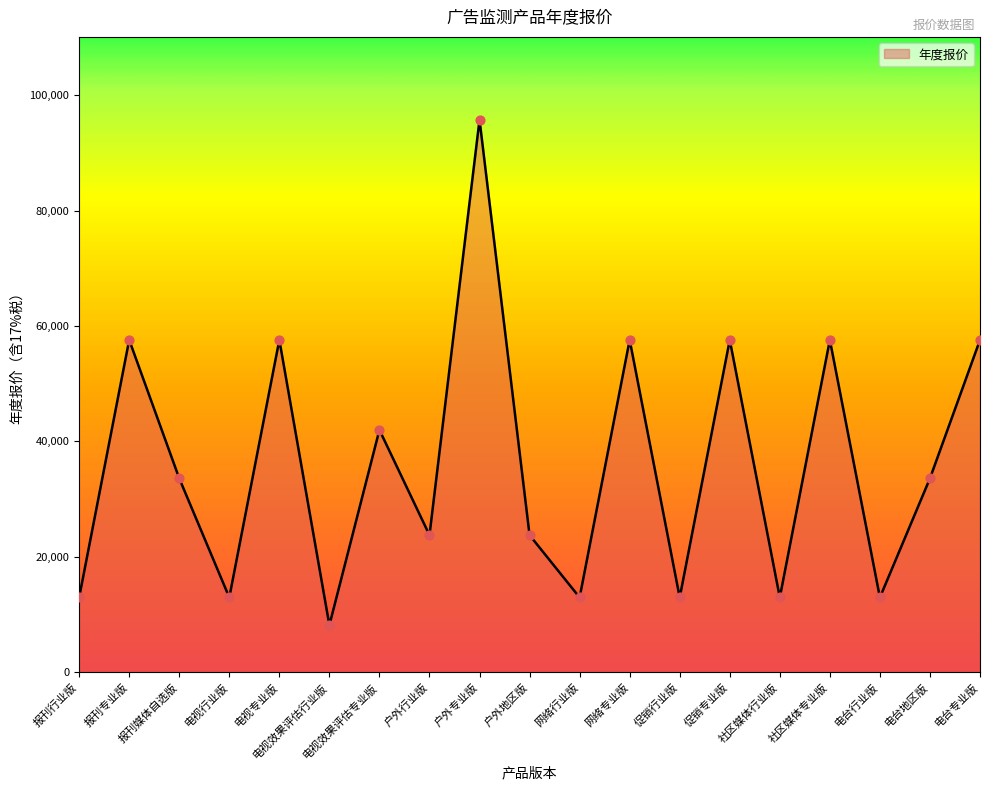

Approximately how many times larger is the value at 户外专业版 compared to 电台专业版?

1.7